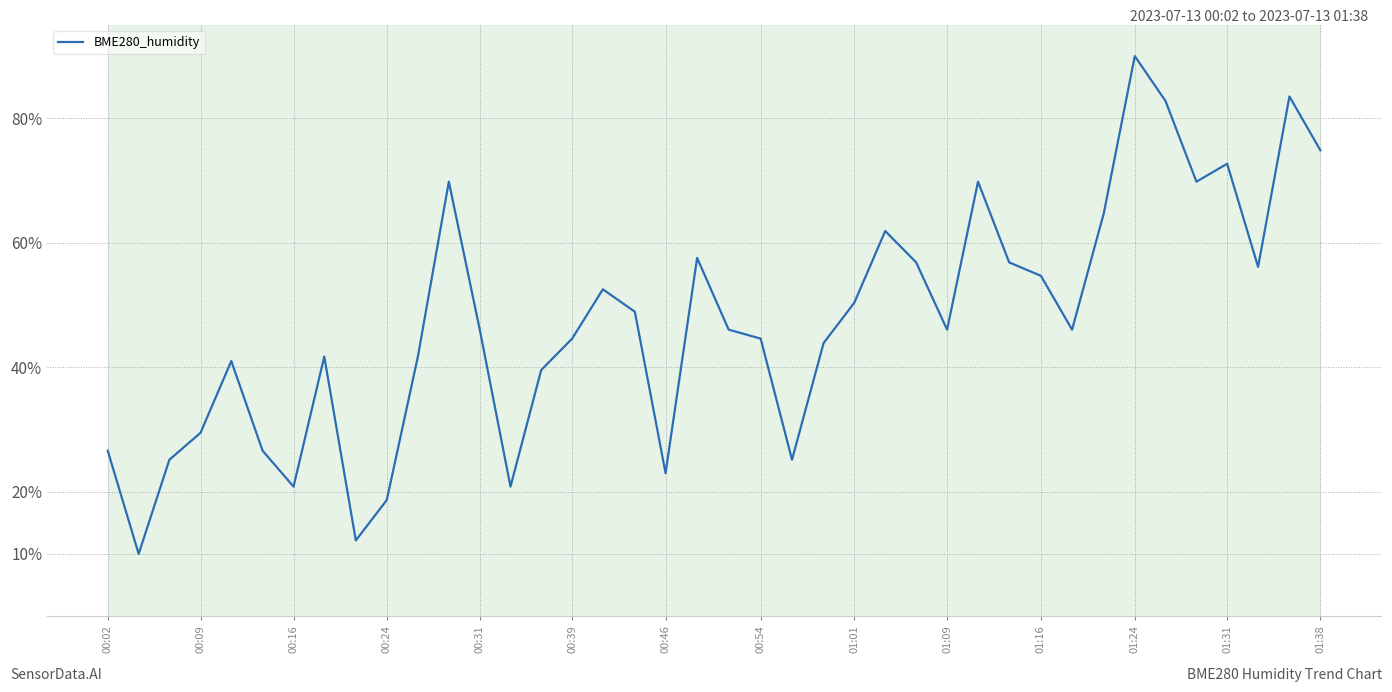

What is the greatest value displayed?

90.0